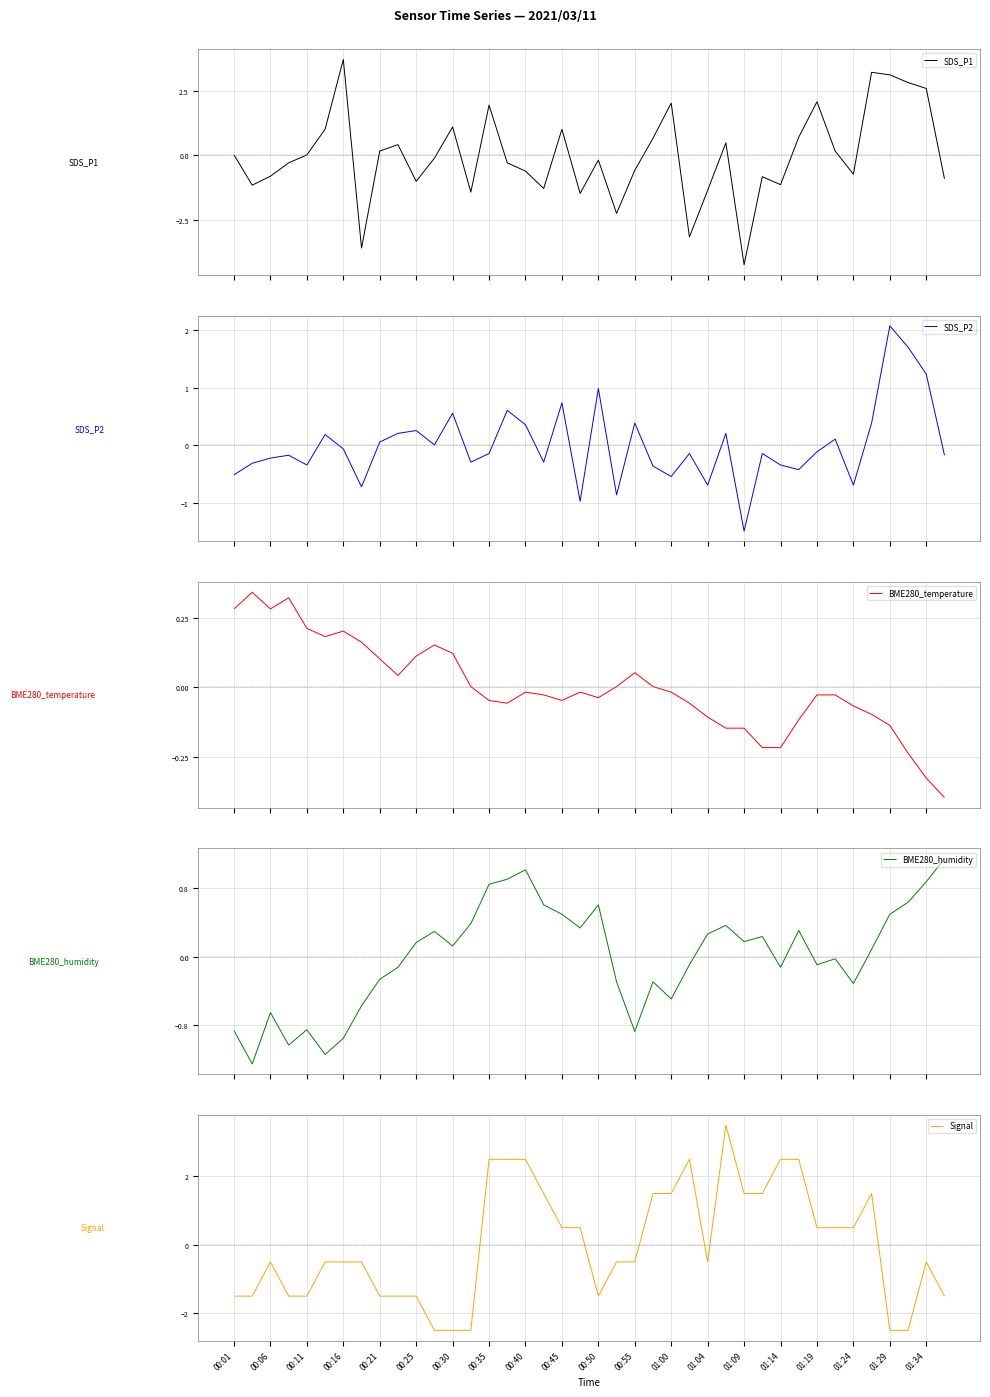

Reading left to right, list all the values displayed in this chart.

SDS_P1: 0.0	-1.2	-0.8	-0.3	0.0	1.0	3.7	-3.6	0.2	0.4	-1.0	-0.1	1.1	-1.4	2.0	-0.3	-0.6	-1.3	1.0	-1.5	-0.2	-2.3	-0.6	0.7	2.0	-3.2	-1.4	0.5	-4.3	-0.8	-1.1	0.7	2.1	0.2	-0.7	3.2	3.1	2.8	2.6	-0.9
SDS_P2: -0.5	-0.3	-0.2	-0.2	-0.3	0.2	-0.1	-0.7	0.1	0.2	0.3	0.0	0.6	-0.3	-0.1	0.6	0.4	-0.3	0.7	-1.0	1.0	-0.9	0.4	-0.4	-0.5	-0.1	-0.7	0.2	-1.5	-0.1	-0.3	-0.4	-0.1	0.1	-0.7	0.4	2.1	1.7	1.2	-0.2
BME280_temperature: 0.3	0.3	0.3	0.3	0.2	0.2	0.2	0.2	0.1	0.0	0.1	0.2	0.1	0.0	-0.0	-0.1	-0.0	-0.0	-0.0	-0.0	-0.0	0.0	0.1	0.0	-0.0	-0.1	-0.1	-0.1	-0.1	-0.2	-0.2	-0.1	-0.0	-0.0	-0.1	-0.1	-0.1	-0.2	-0.3	-0.4
BME280_humidity: -0.9	-1.3	-0.7	-1.0	-0.9	-1.1	-1.0	-0.6	-0.3	-0.1	0.2	0.3	0.1	0.4	0.8	0.9	1.0	0.6	0.5	0.3	0.6	-0.3	-0.9	-0.3	-0.5	-0.1	0.3	0.4	0.2	0.2	-0.1	0.3	-0.1	-0.0	-0.3	0.1	0.5	0.6	0.9	1.1
Signal: -1.5	-1.5	-0.5	-1.5	-1.5	-0.5	-0.5	-0.5	-1.5	-1.5	-1.5	-2.5	-2.5	-2.5	2.5	2.5	2.5	1.5	0.5	0.5	-1.5	-0.5	-0.5	1.5	1.5	2.5	-0.5	3.5	1.5	1.5	2.5	2.5	0.5	0.5	0.5	1.5	-2.5	-2.5	-0.5	-1.5